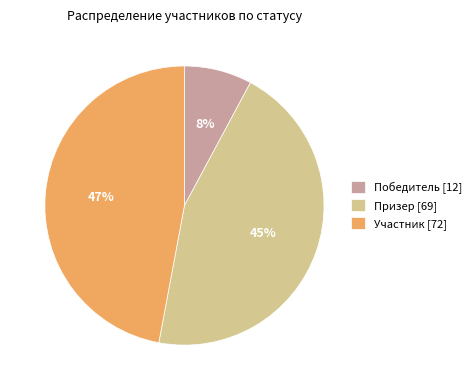

How many segments does this pie chart have?

3